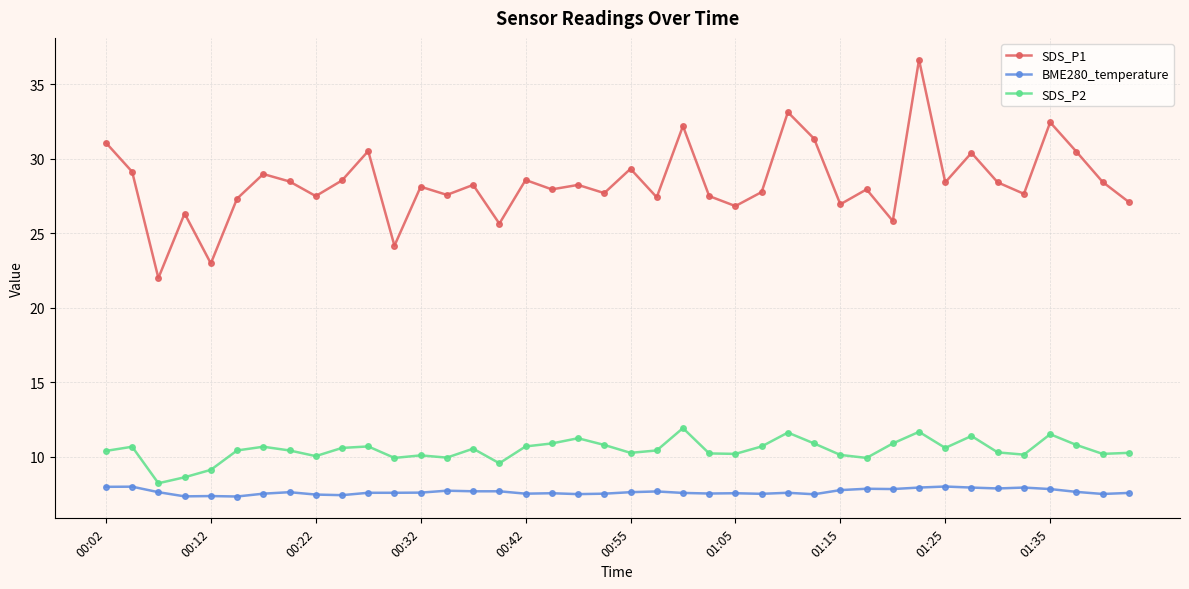

Which series has the largest total across all categories?

SDS_P1